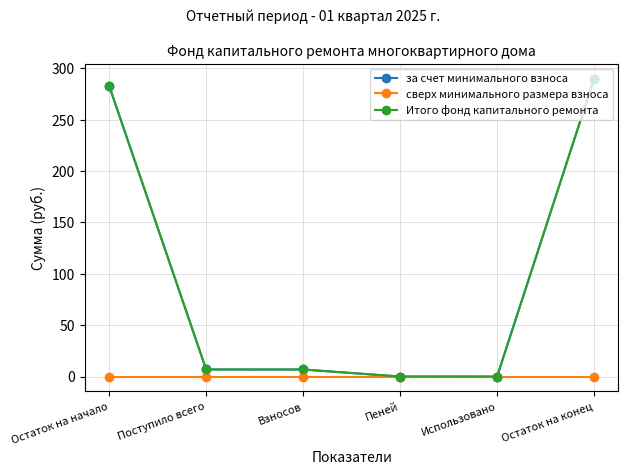

What position from the left is Остаток на начало?

1